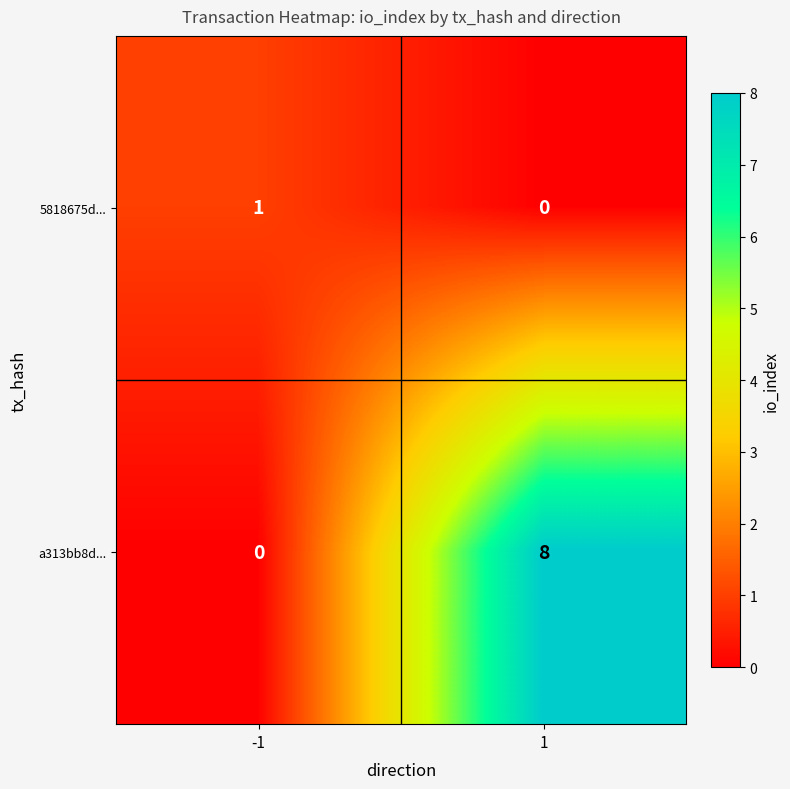

Reading left to right, list all the values displayed in this chart.

5818675d...: 1	0
a313bb8d...: 0	8